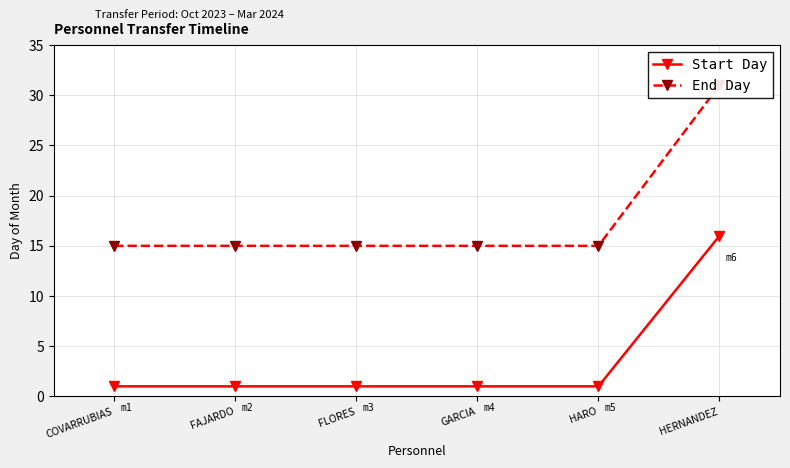

What is the sum of the Start Day values at FAJARDO and COVARRUBIAS?

2